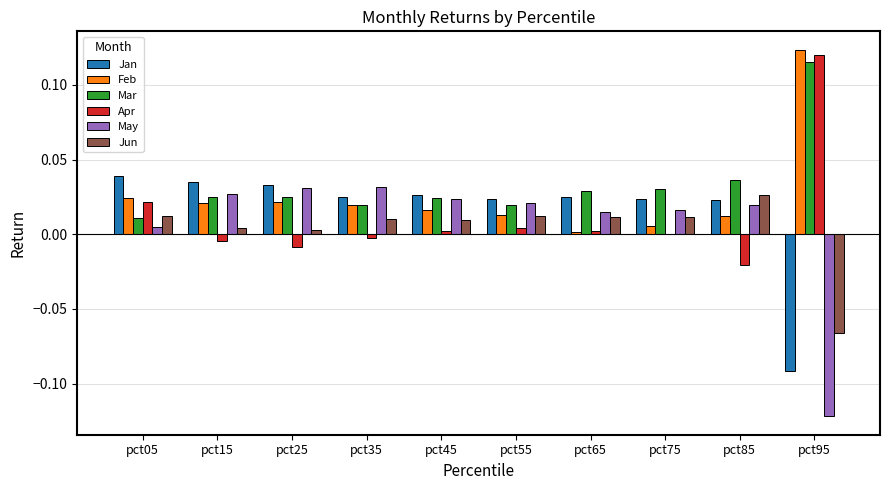

Which series has the widest spread of values?

May